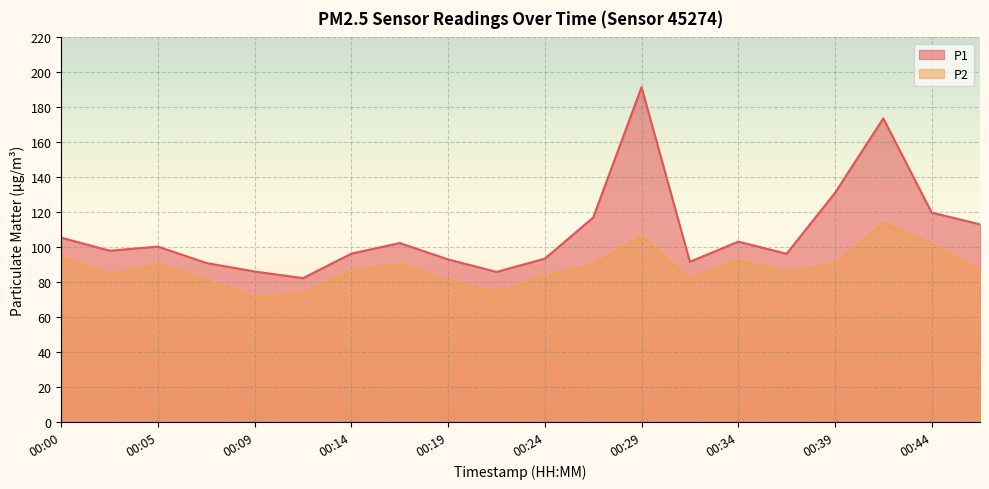

Which category has the lowest value in the P1 series?

00:12